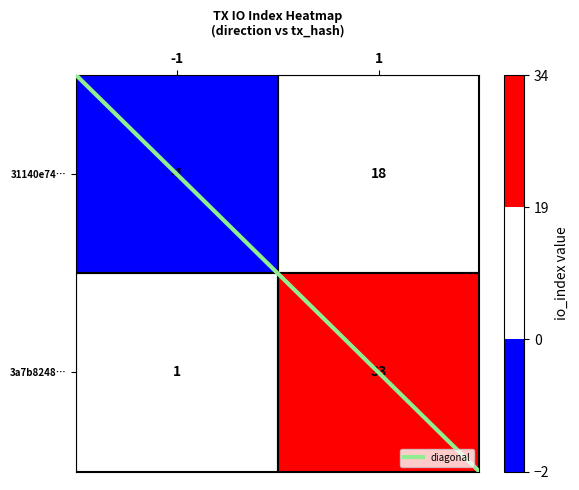

True or false: 31140e747e571422b6c312aac4b82cae9c2dc8f has a value of 24 at 1.

False